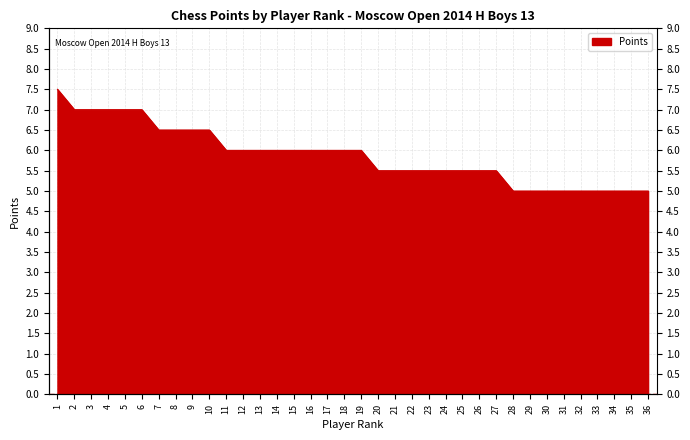

List the labels in order of value, largest first.

1, 2, 3, 4, 5, 6, 7, 8, 9, 10, 11, 12, 13, 14, 15, 16, 17, 18, 19, 20, 21, 22, 23, 24, 25, 26, 27, 28, 29, 30, 31, 32, 33, 34, 35, 36